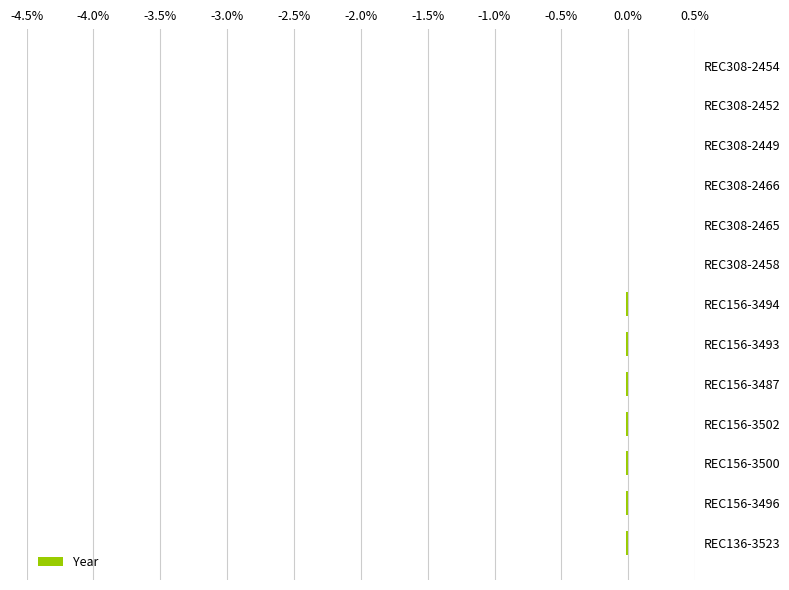

Is it true that the value at REC308-2452 is 0.0?

True